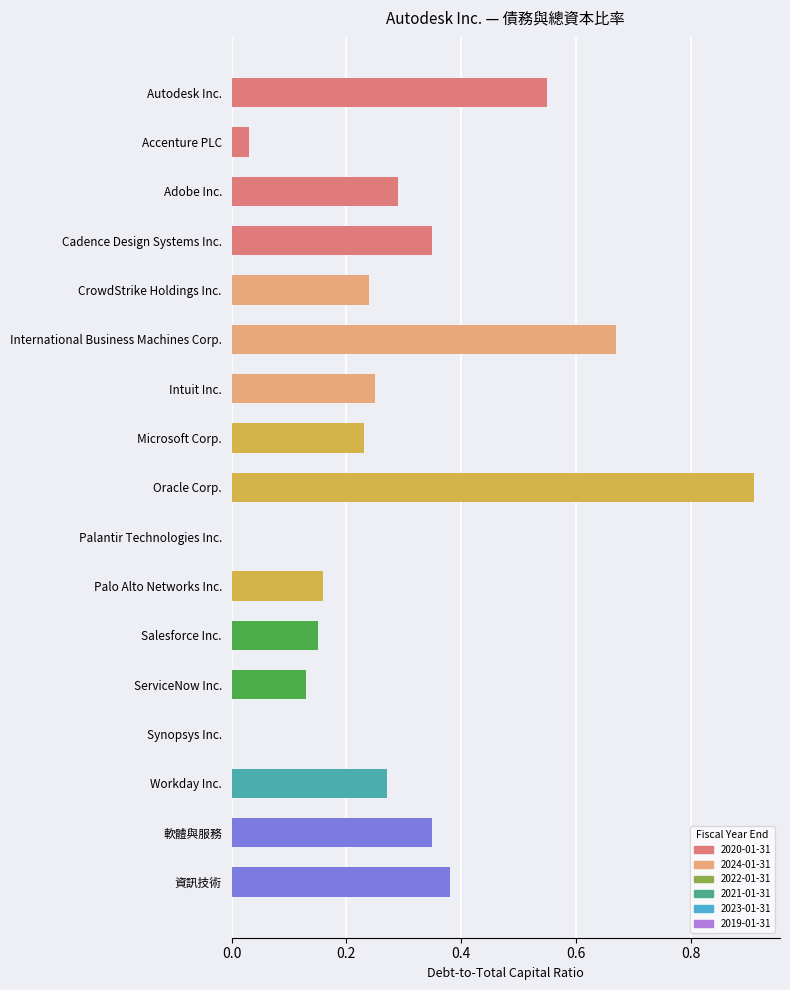

True or false: the data shows 0.0 at Palantir Technologies Inc..

True